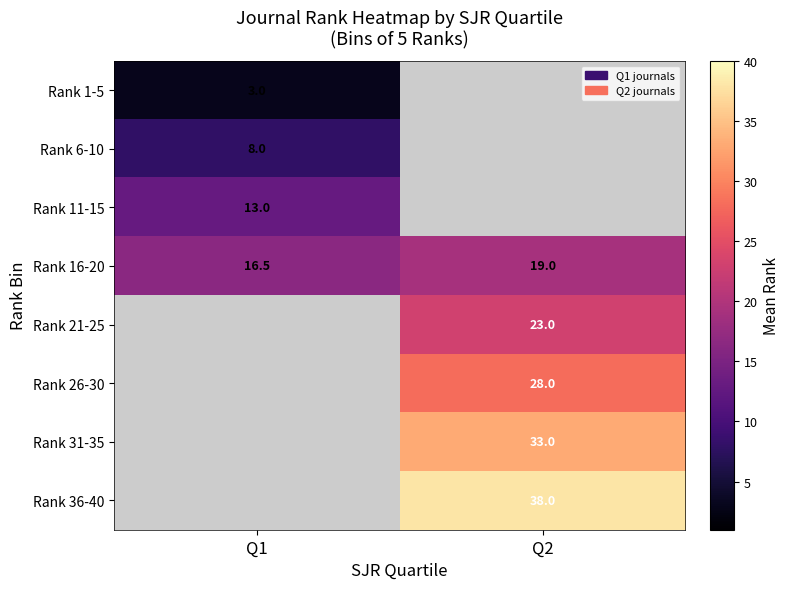

True or false: Rank 16-20 has a value of 19.0 at Q2.

True